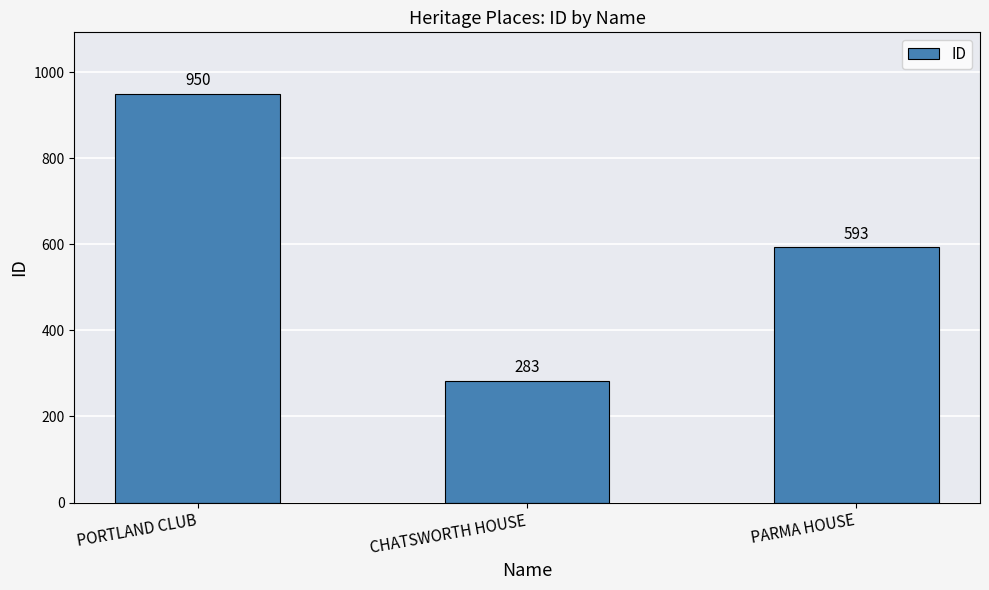

Rank the categories by value from highest to lowest.

PORTLAND CLUB, PARMA HOUSE, CHATSWORTH HOUSE